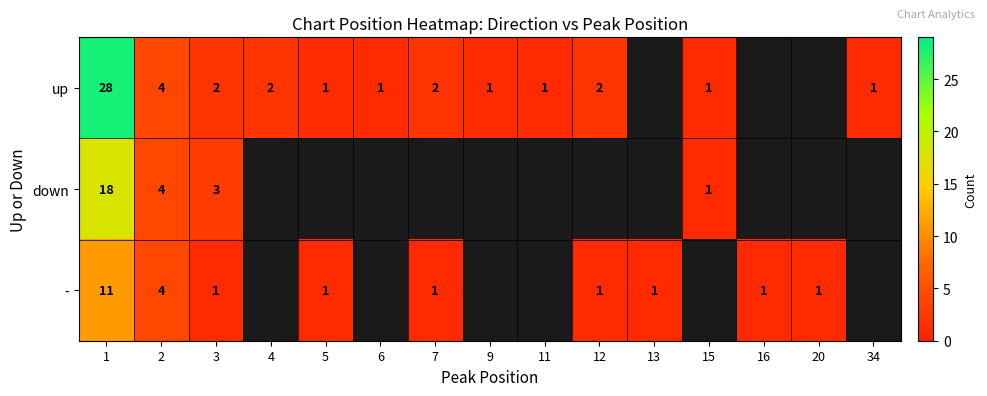

The value of down at 1 is 26. True or false?

False